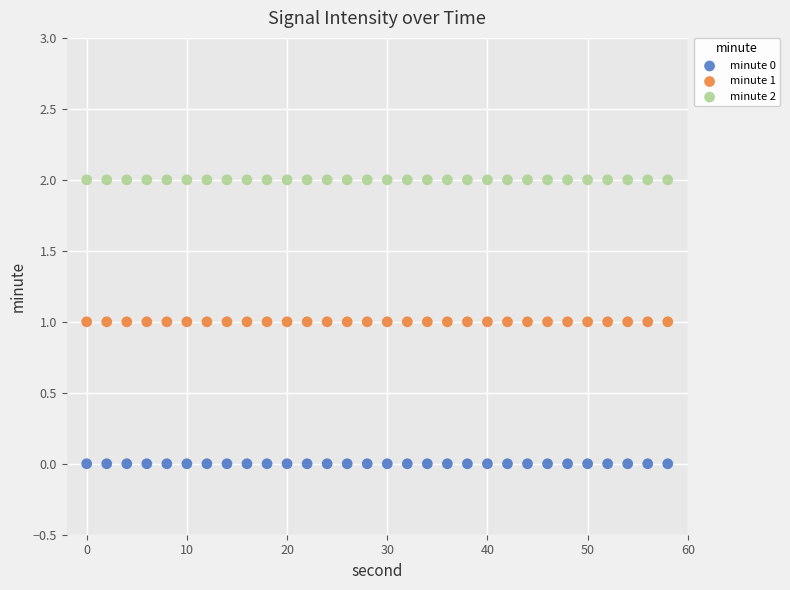

What are all the series names shown in the legend?

minute 0, minute 1, minute 2